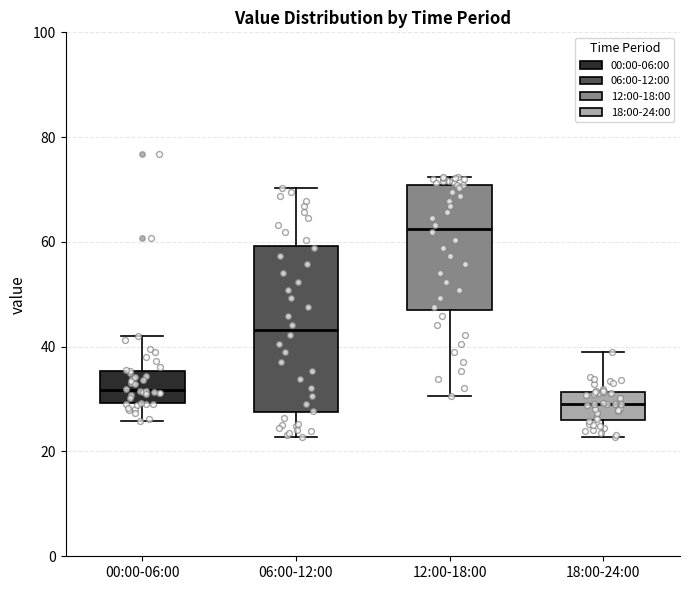

Which box is the tallest, from its lower edge to its upper edge?

06:00-12:00